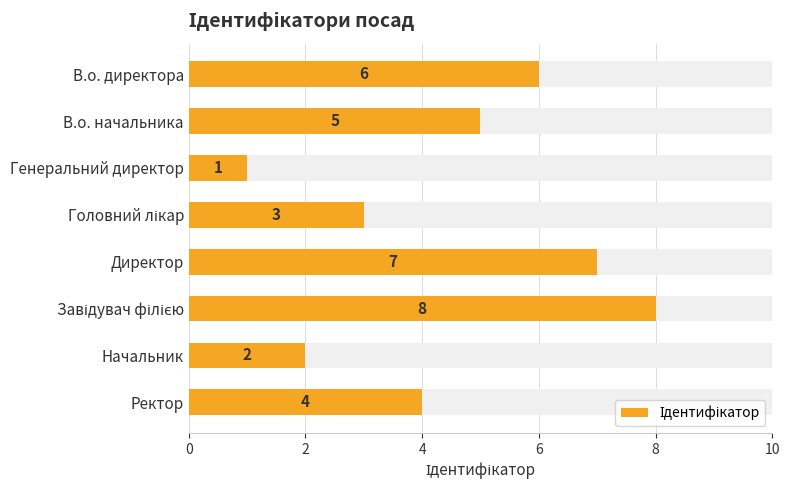

Reading right to left, what are all the values shown in this chart?

4	2	8	7	3	1	5	6